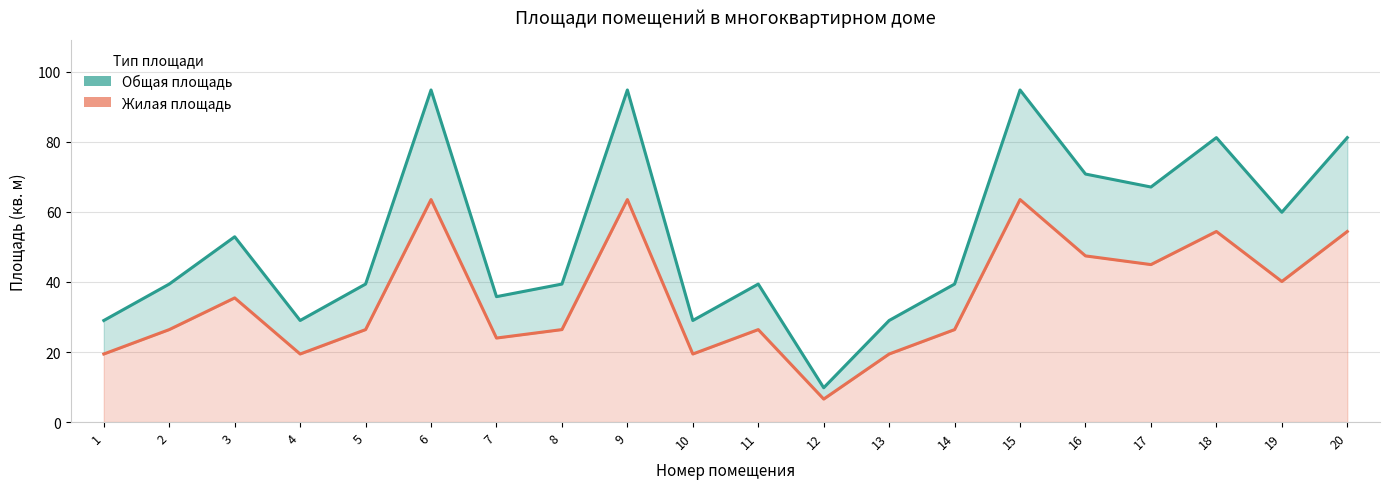

What is the value of the Жилая площадь point at the 10th from the left?

19.4